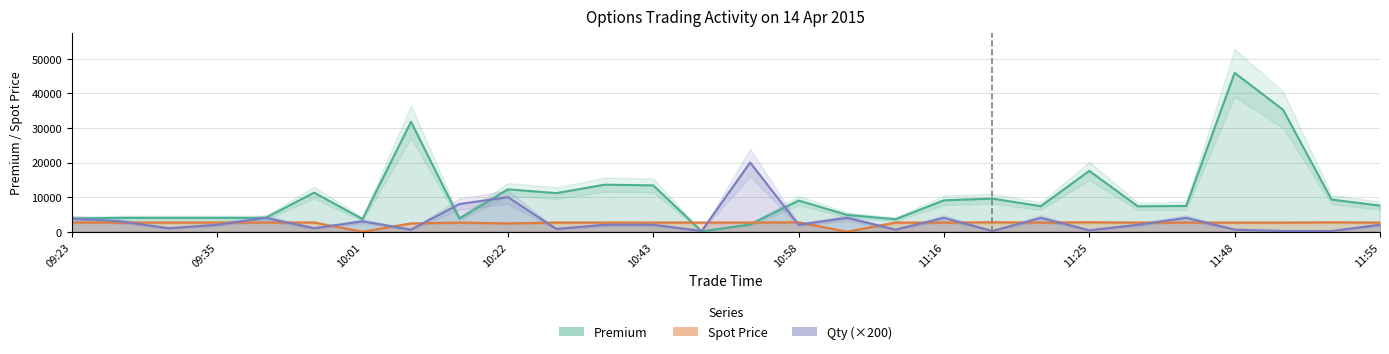

In Spot Price, how many points are lower than both neighbors (excluding endpoints)?

7